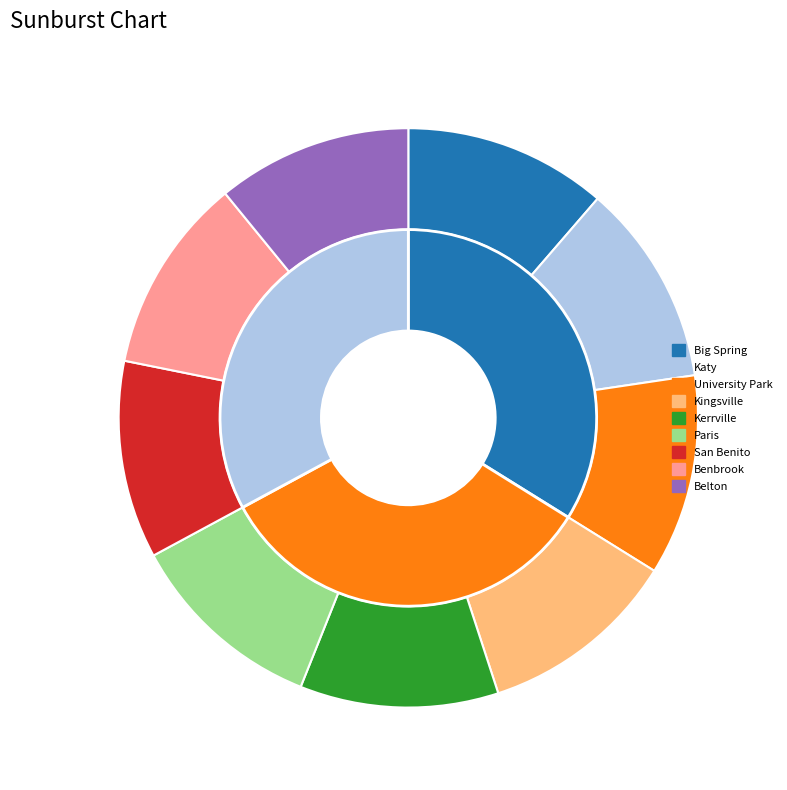

To the nearest percent, what is the combined percentage of Benbrook and Katy?

22%